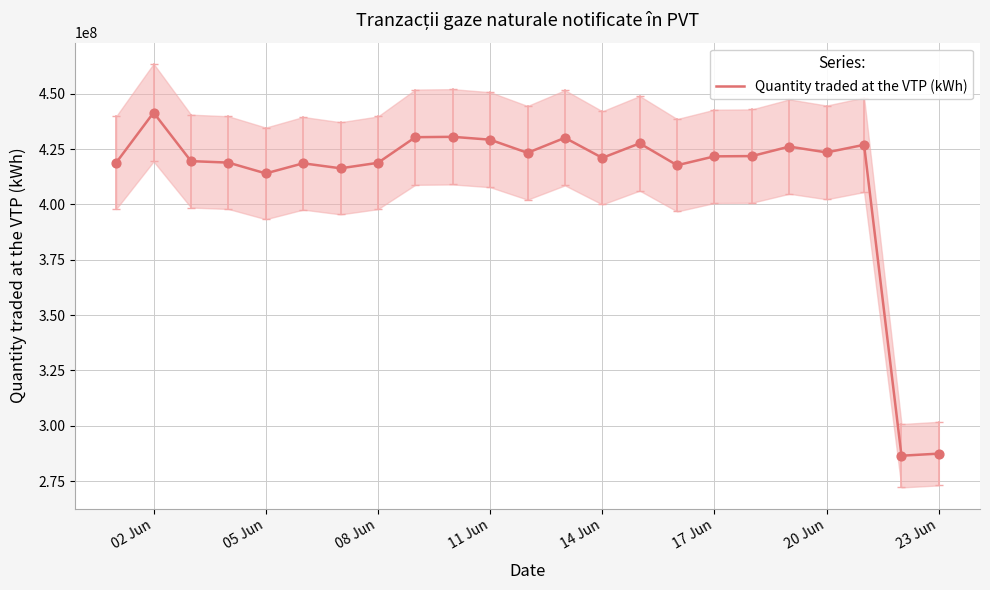

At which label is Quantity traded at the VTP (kWh) closest to 363933535?

05 Jun